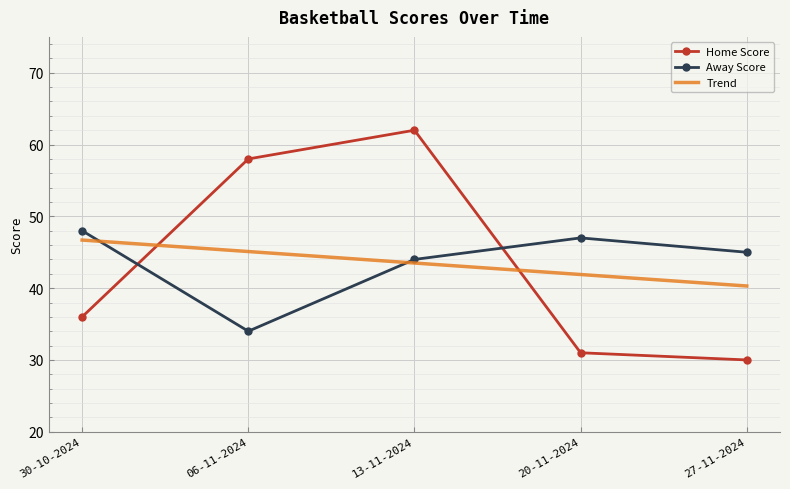

What is the difference between the highest and lowest values at 20-11-2024?

16